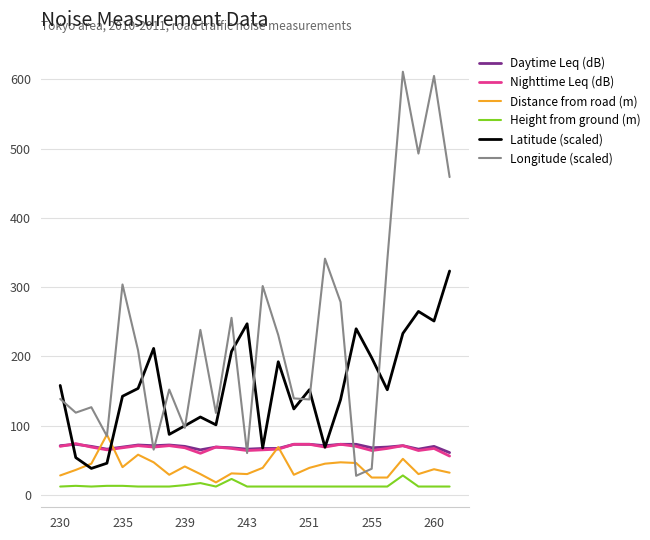

Which series has the largest range (max minus min)?

Longitude (scaled)